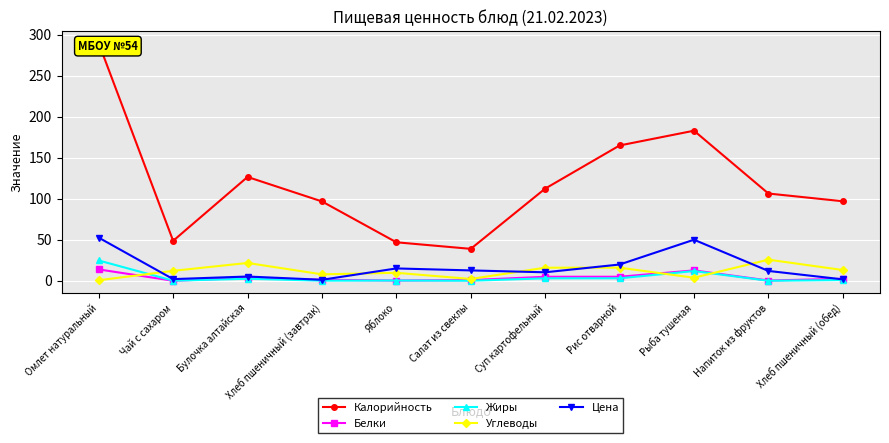

At which label does Цена first exceed 12?

Омлет натуральный